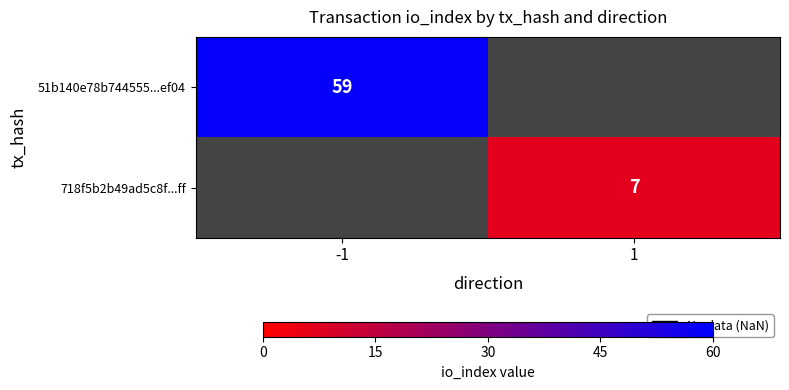

Is the value of 718f5b2b49ad5c8f...ff at 1 greater than the value of 51b140e78b744555...ef04 at -1?

No